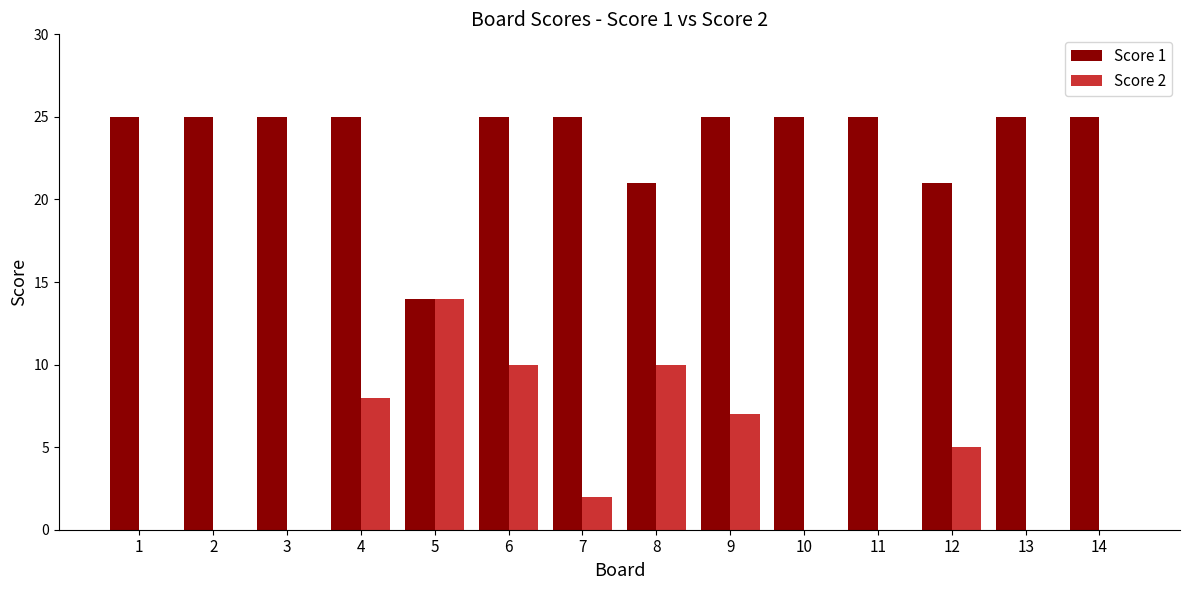

How many groups of bars are there?

14